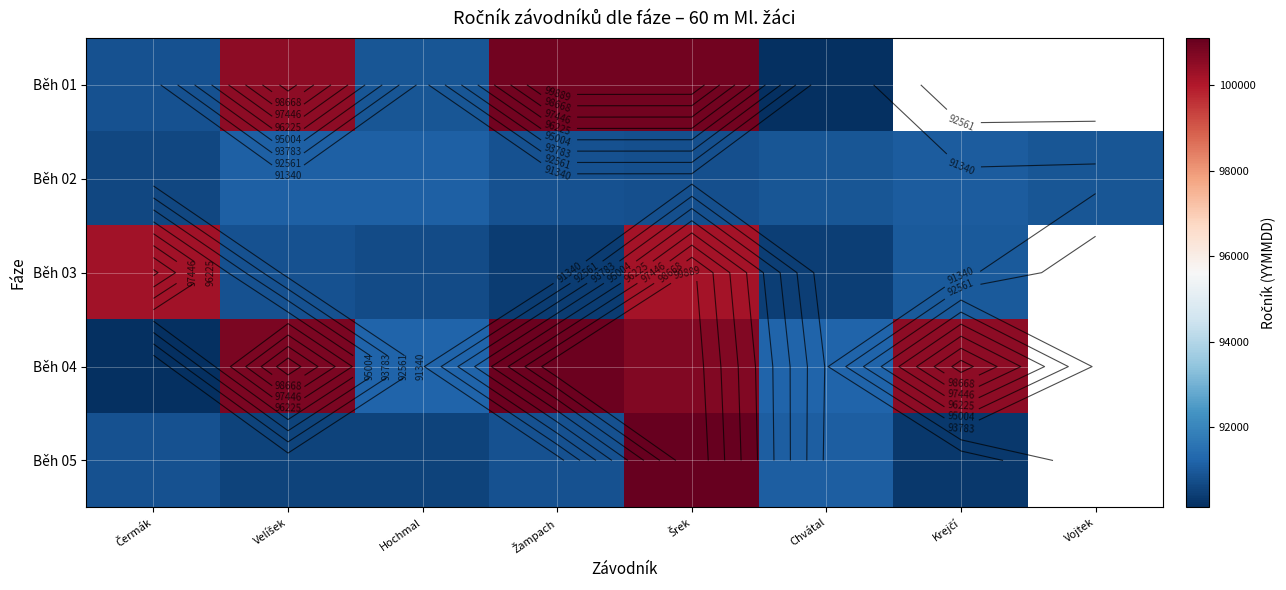

What is the difference between the second highest and second lowest values in the Běh 04 series?

9804.0